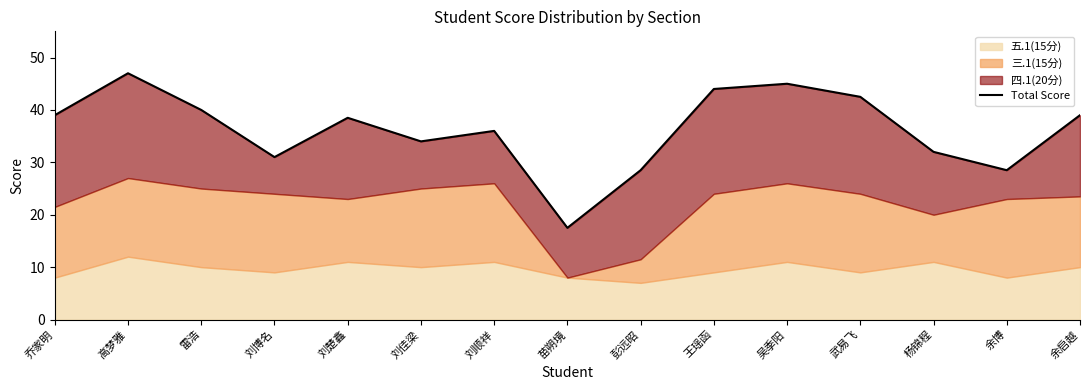

What is the difference between the second highest and minimum values?

27.5